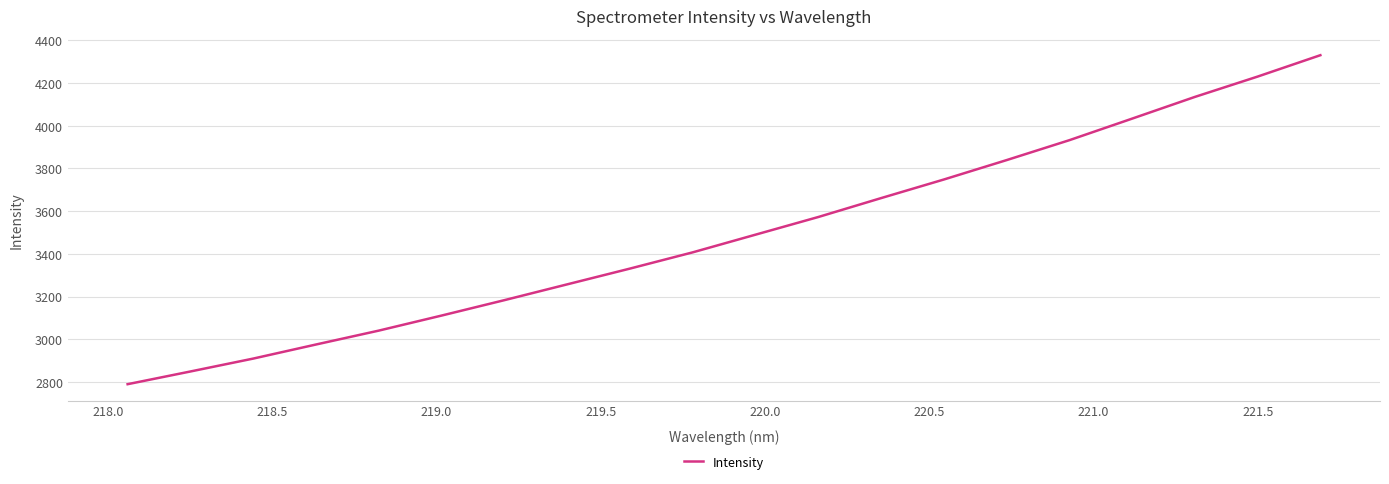

What is the maximum value shown in the chart?

4330.5